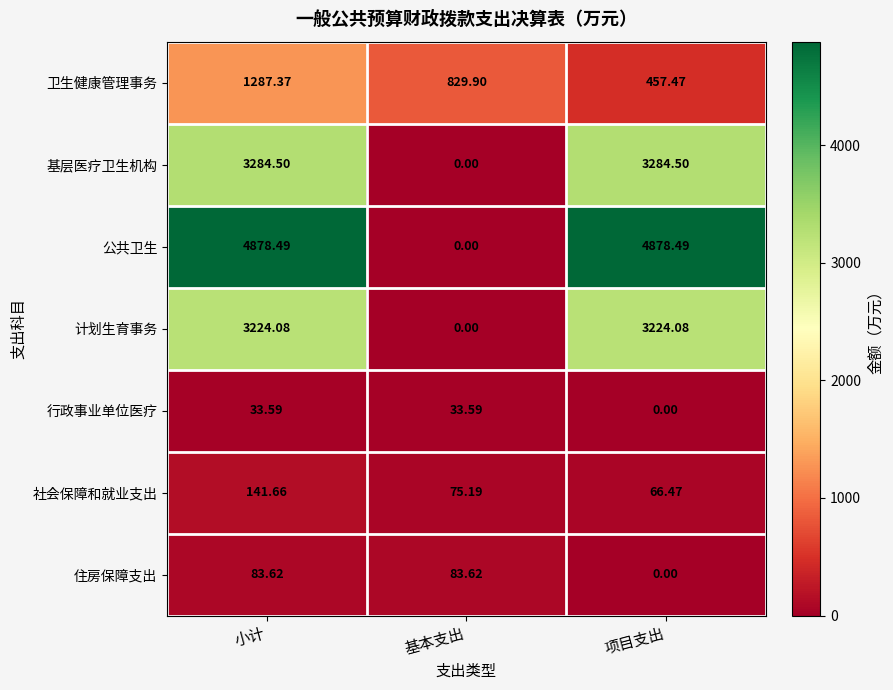

Which series changed the most between 小计 and 项目支出?

卫生健康管理事务